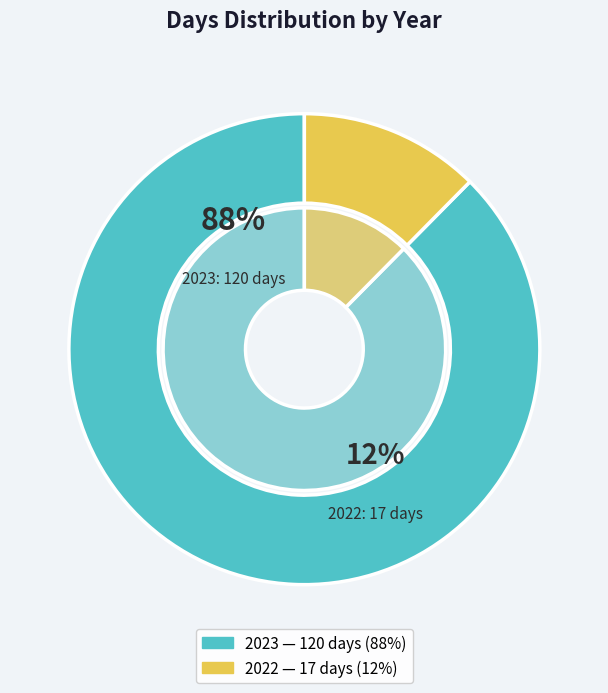

To the nearest percent, what is the difference between the largest and smallest slice percentages?

75%